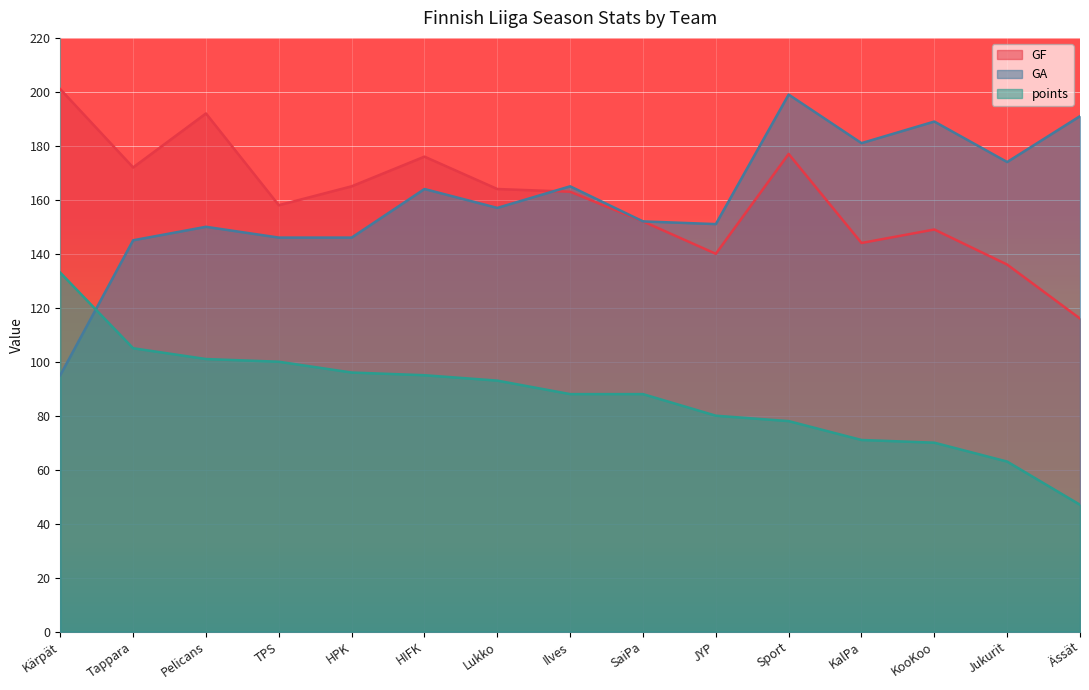

True or false: points and GF cross at least once.

False